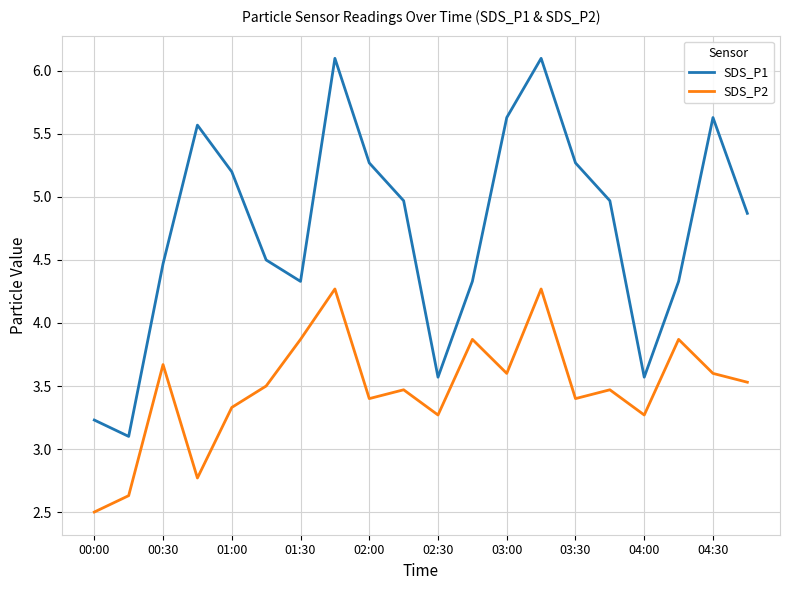

List the series in order of their overall mean, lowest first.

SDS_P2, SDS_P1